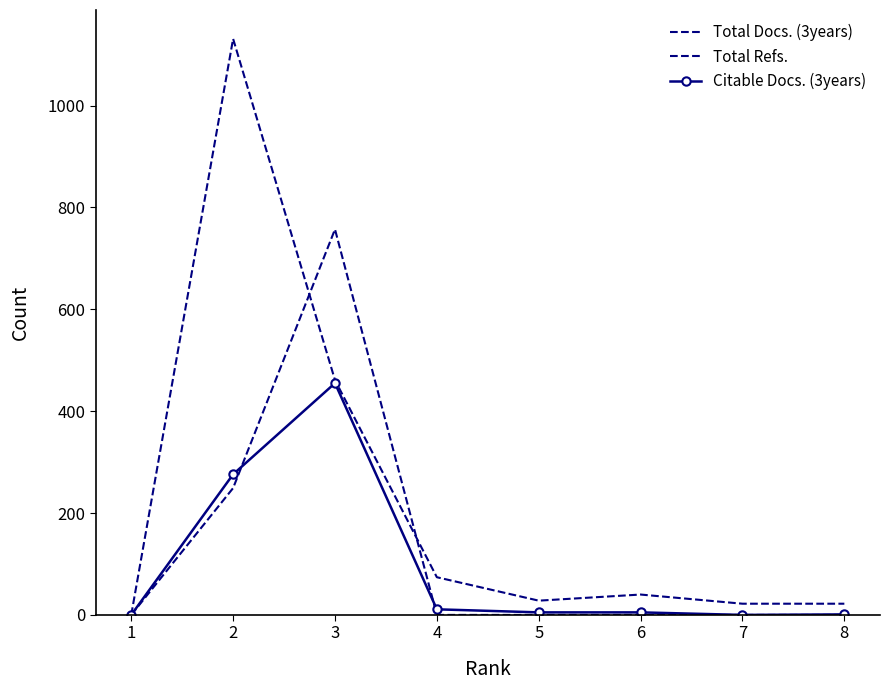

The value of Total Docs. (3years) at 4 is -448. True or false?

False